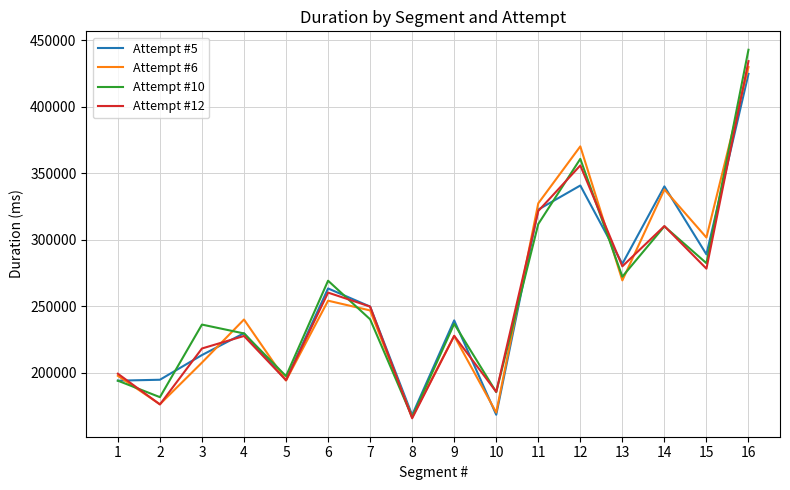

Which category has the highest value in the Attempt #5 series?

16